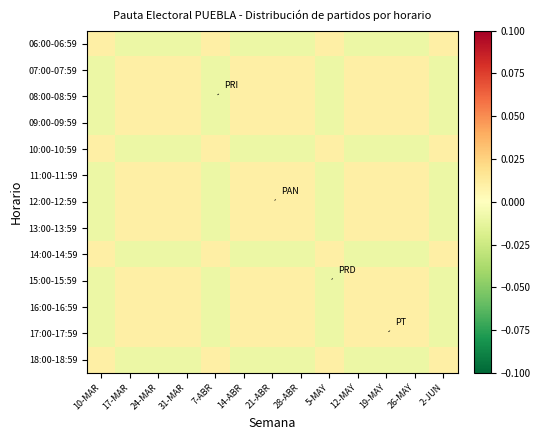

Which category has the lowest value across all series?

17-MAR